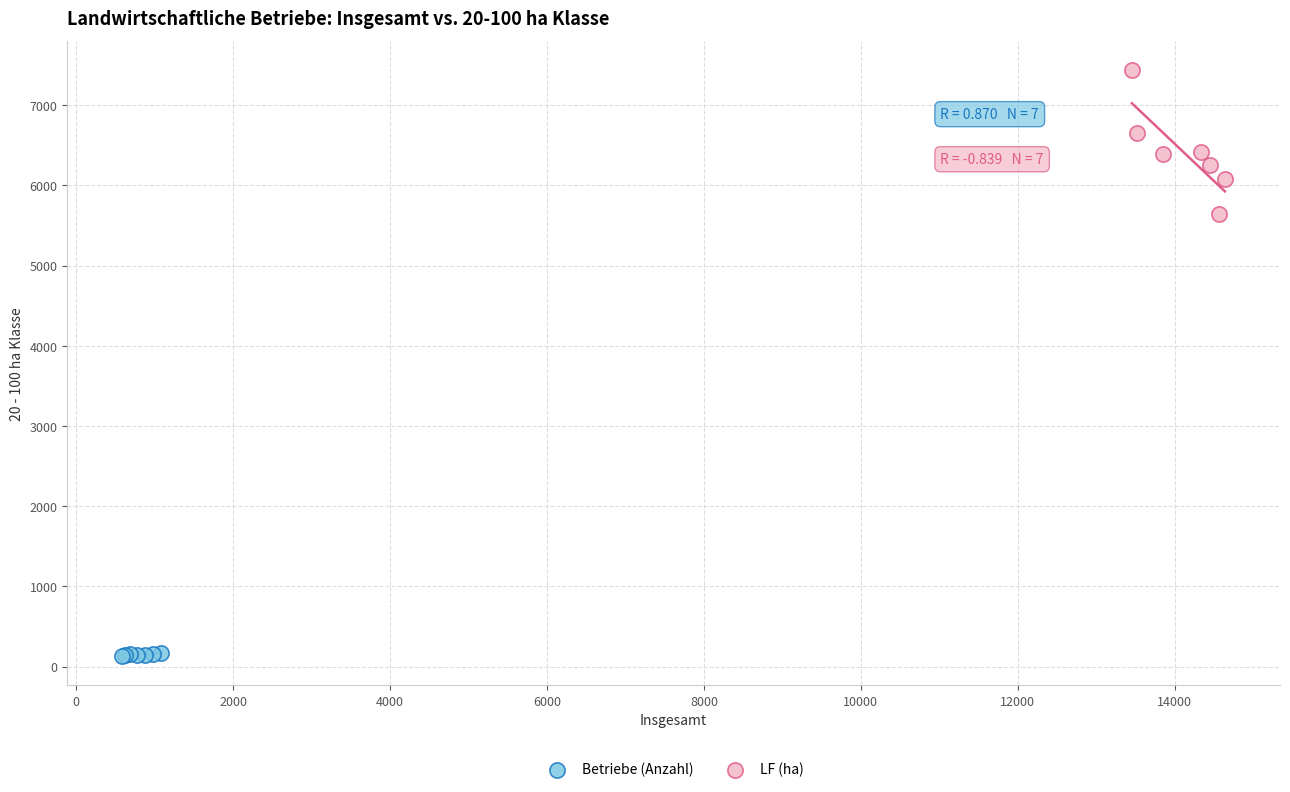

Which series contains the highest Y value?

LF (ha)